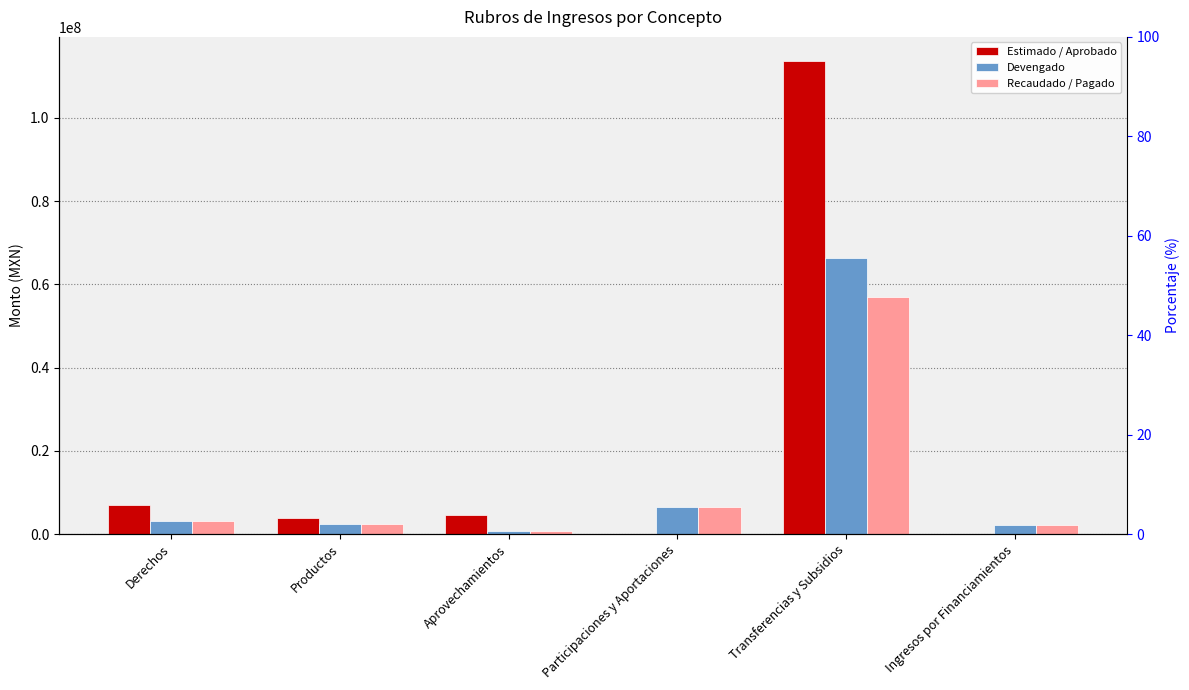

Reading right to left, transcribe all the data shown in this chart.

Estimado / Aprobado: Ingresos por Financiamientos=0.0	Transferencias y Subsidios=113796841.0	Participaciones y Aportaciones=0.0	Aprovechamientos=4618765.7	Productos=3945599.1	Derechos=7041843.5
Devengado: Ingresos por Financiamientos=2063660.2	Transferencias y Subsidios=66381491.0	Participaciones y Aportaciones=6419989.2	Aprovechamientos=634278.0	Productos=2495283.1	Derechos=3206234.0
Recaudado / Pagado: Ingresos por Financiamientos=2063660.2	Transferencias y Subsidios=56898420.5	Participaciones y Aportaciones=6412289.2	Aprovechamientos=634278.0	Productos=2495283.1	Derechos=3206234.0